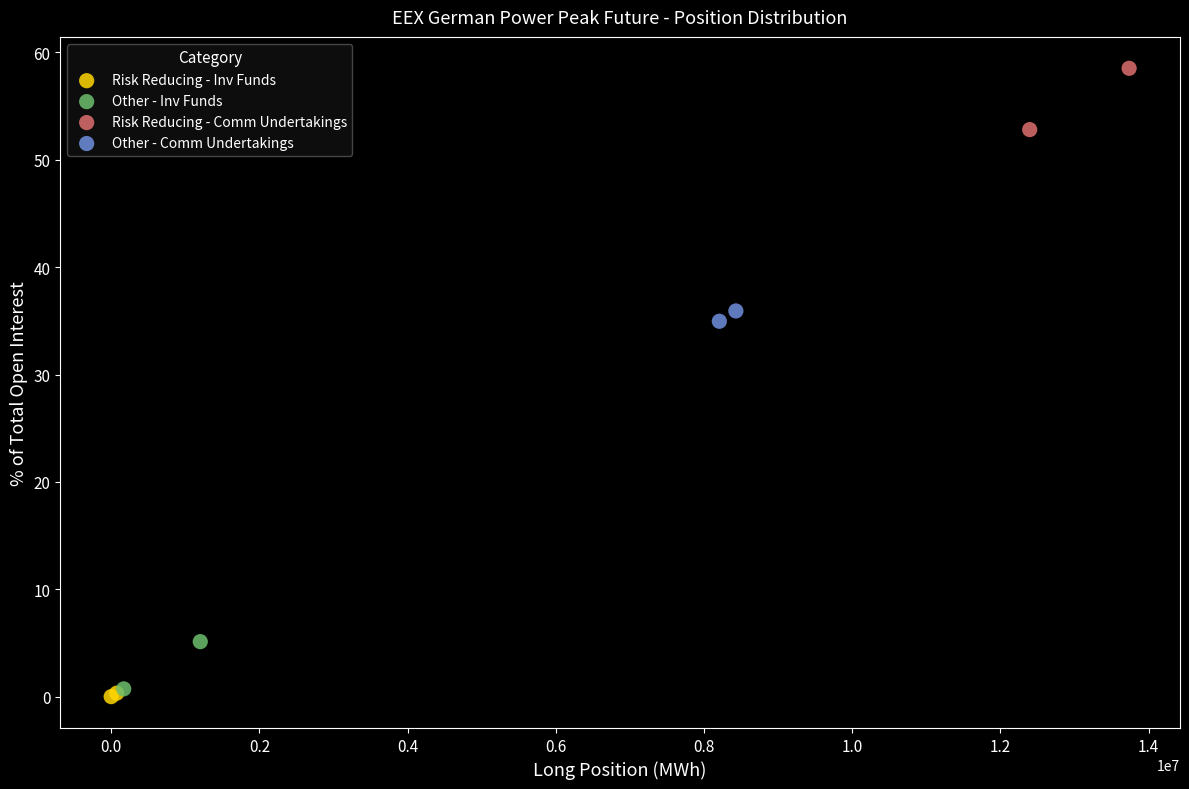

Which series has the largest Y range (max minus min)?

Risk Reducing - Comm Undertakings